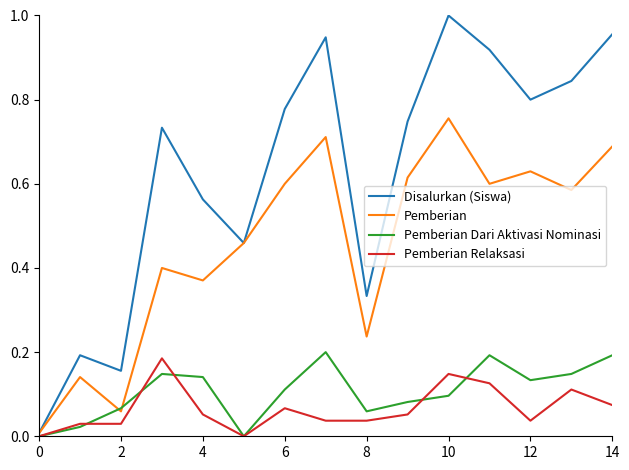

Which series has the largest total across all categories?

Disalurkan (Siswa)